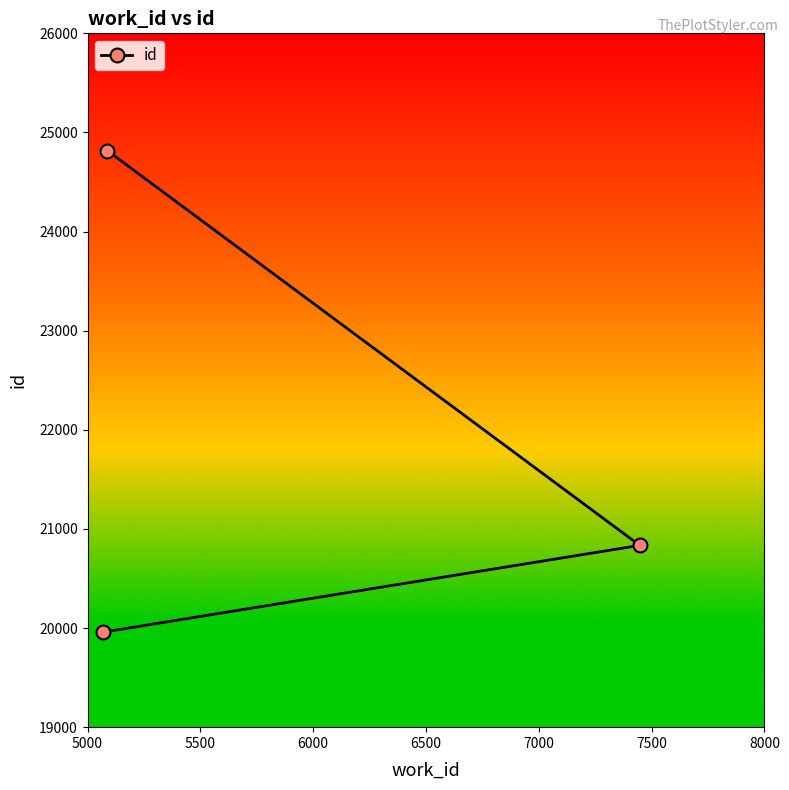

How many data points are above 20834?

1